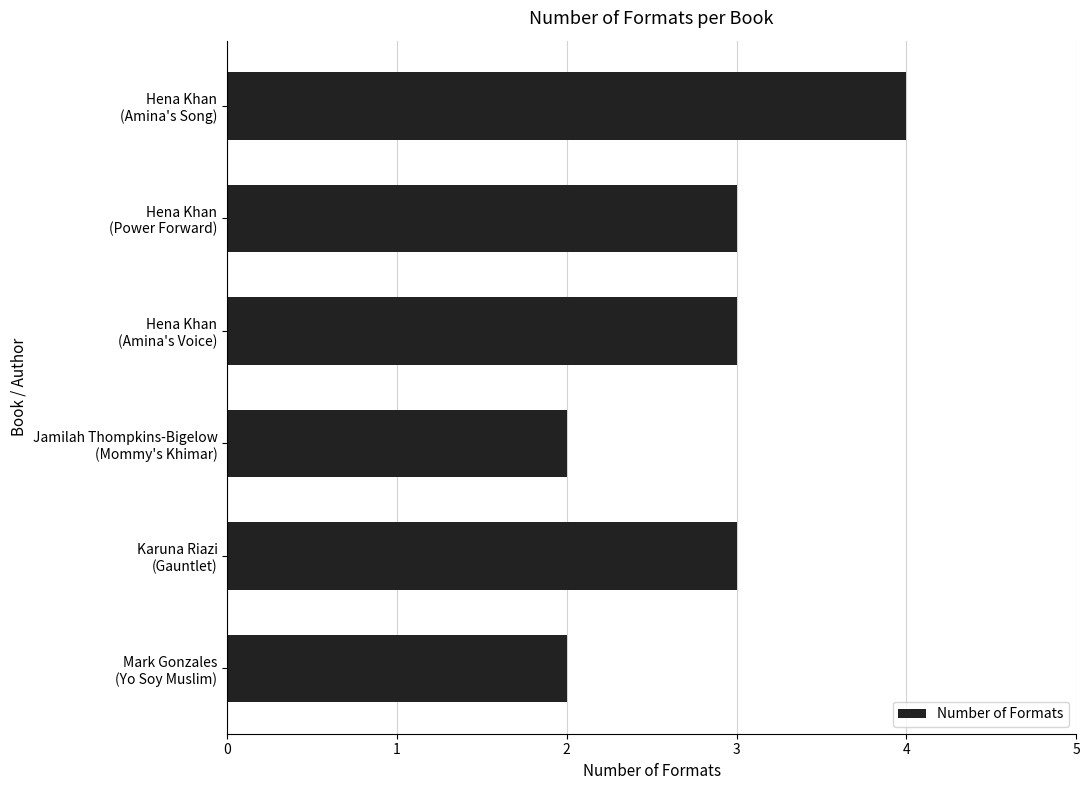

What is the maximum value shown in the chart?

4